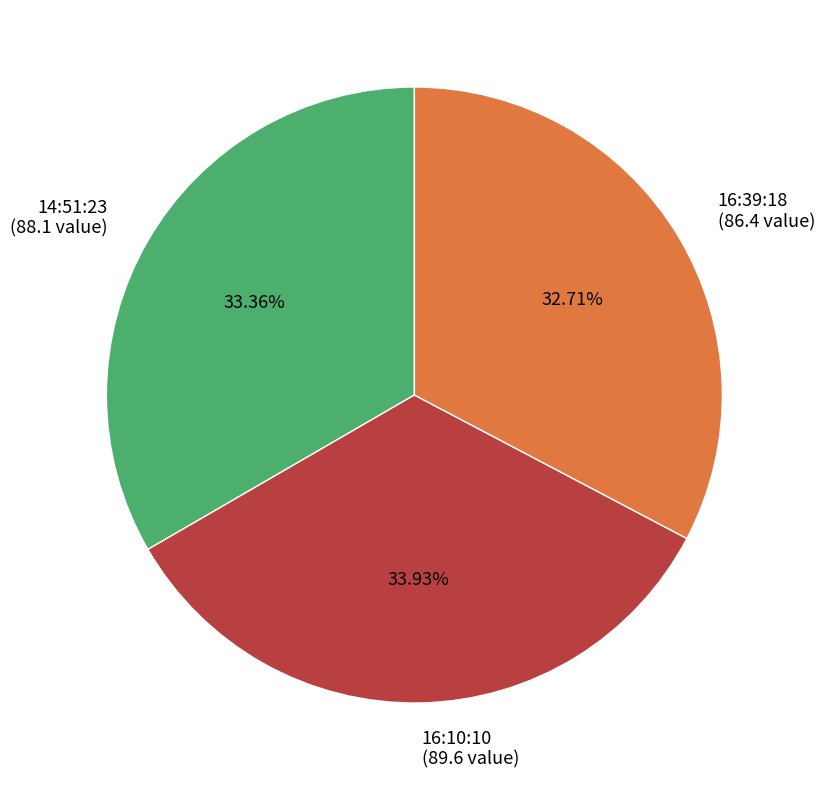

How many slices are in this pie chart?

3